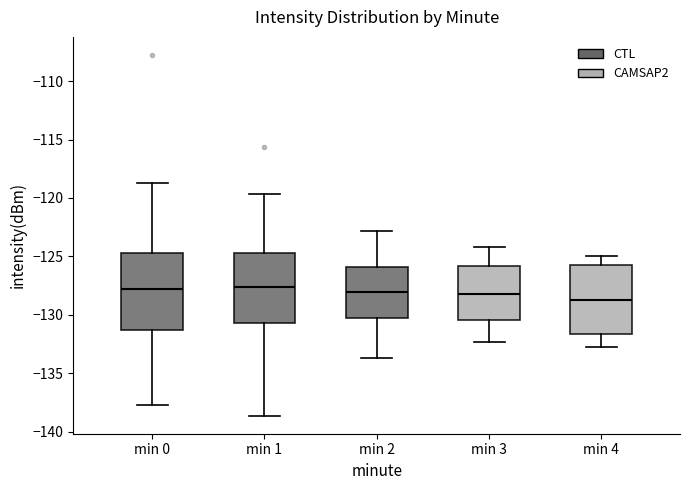

Reading left to right, transcribe this box plot: for each box, give where its median line is, the range the box spans, and where its two whiskers end, as read against the y-axis. The values are not printed on the chart, so give them approximately, as read against the axis.

min 0: median -128.0, box -131.5 to -124.5, whiskers -137.5 to -118.5
min 1: median -127.5, box -130.5 to -125.0, whiskers -138.5 to -119.5
min 2: median -128.0, box -130.0 to -126.0, whiskers -133.5 to -123.0
min 3: median -128.0, box -130.5 to -126.0, whiskers -132.5 to -124.0
min 4: median -128.5, box -131.5 to -125.5, whiskers -133.0 to -125.0